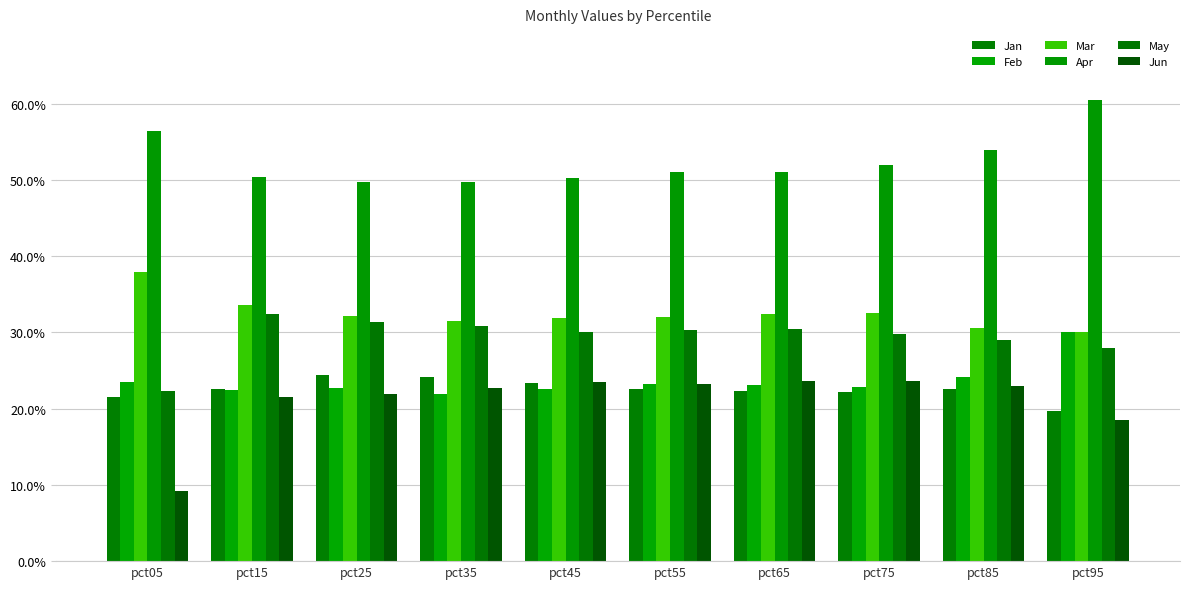

The Mar series shows 0.3 at pct65. True or false?

True